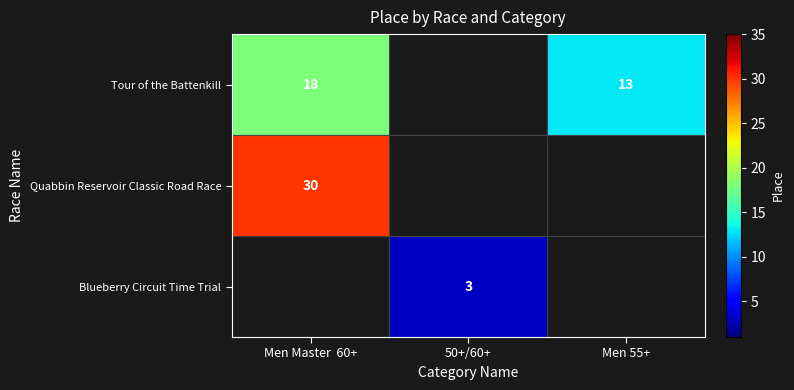

Is the value of Blueberry Circuit Time Trial at 50+/60+ greater than the value of Tour of the Battenkill at Men 55+?

No